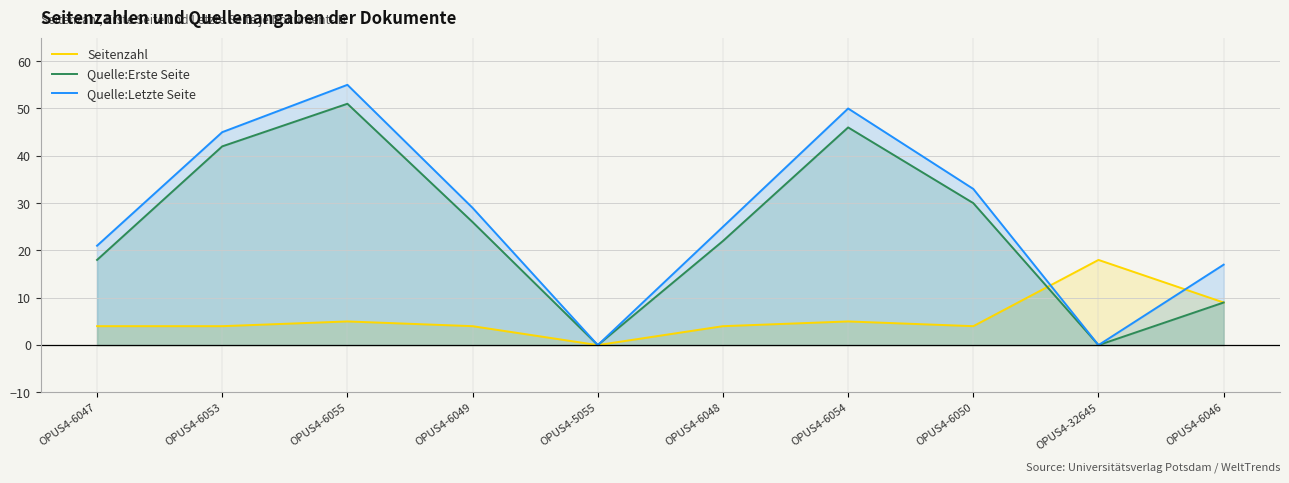

Is it true that Quelle:Erste Seite equals 30 at OPUS4-6050?

True